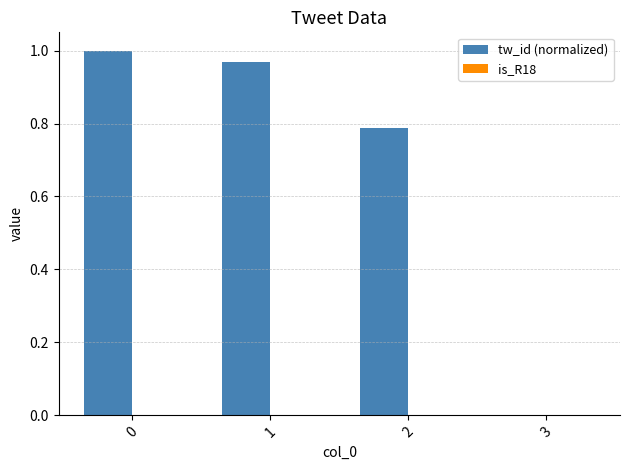

What is the change in value from 1 to 3?

-1.0